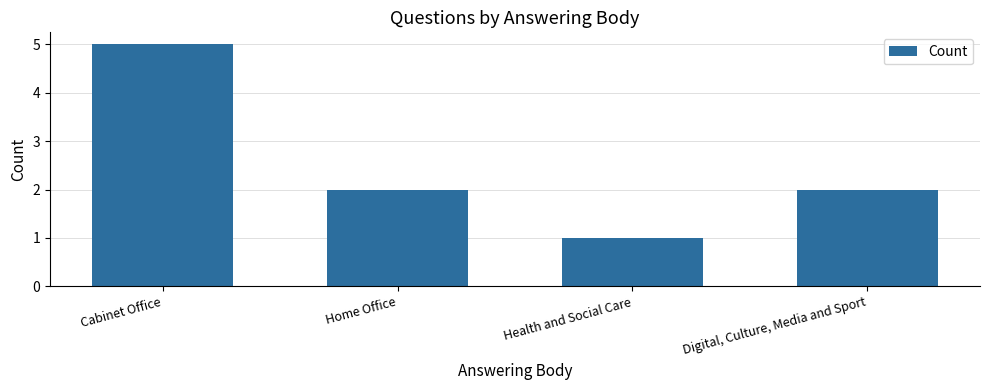

Reading left to right, what are all the values shown in this chart?

5	2	1	2